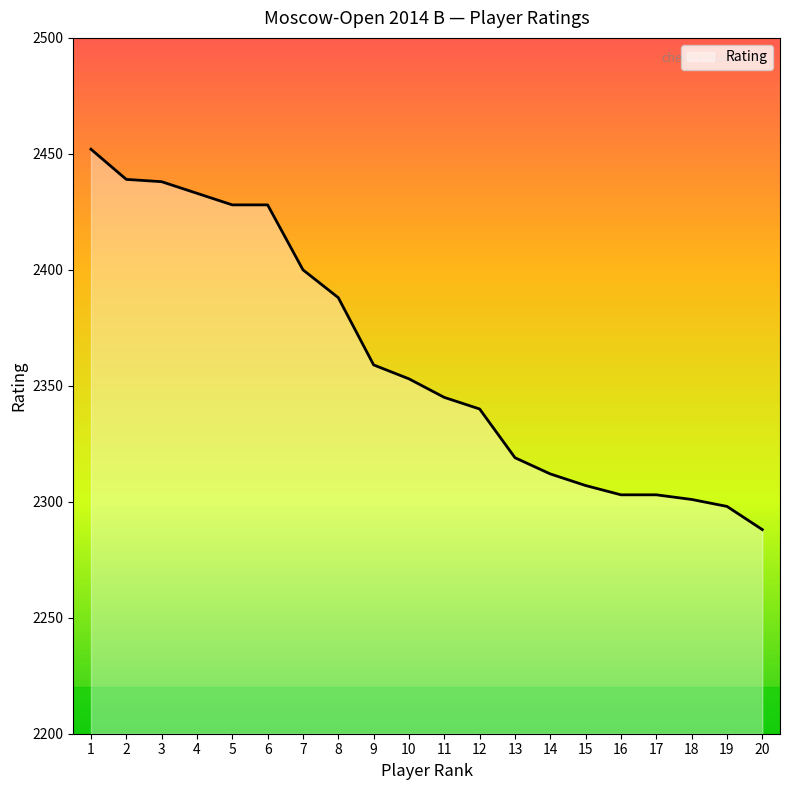

What is the greatest value displayed?

2452